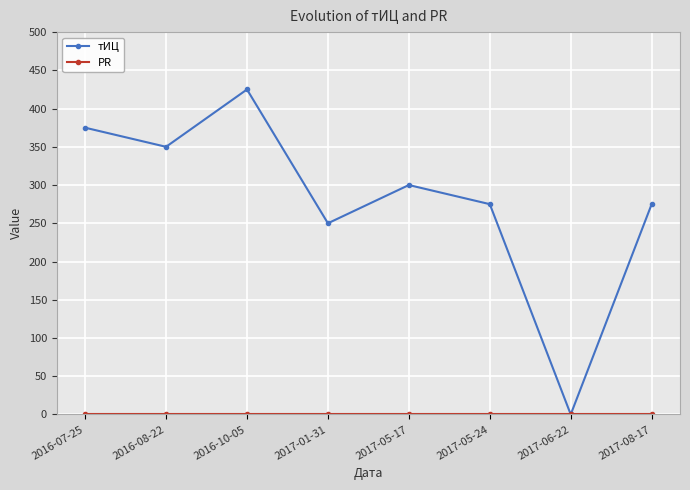

What is the label of the 3rd point from the left?

2016-10-05